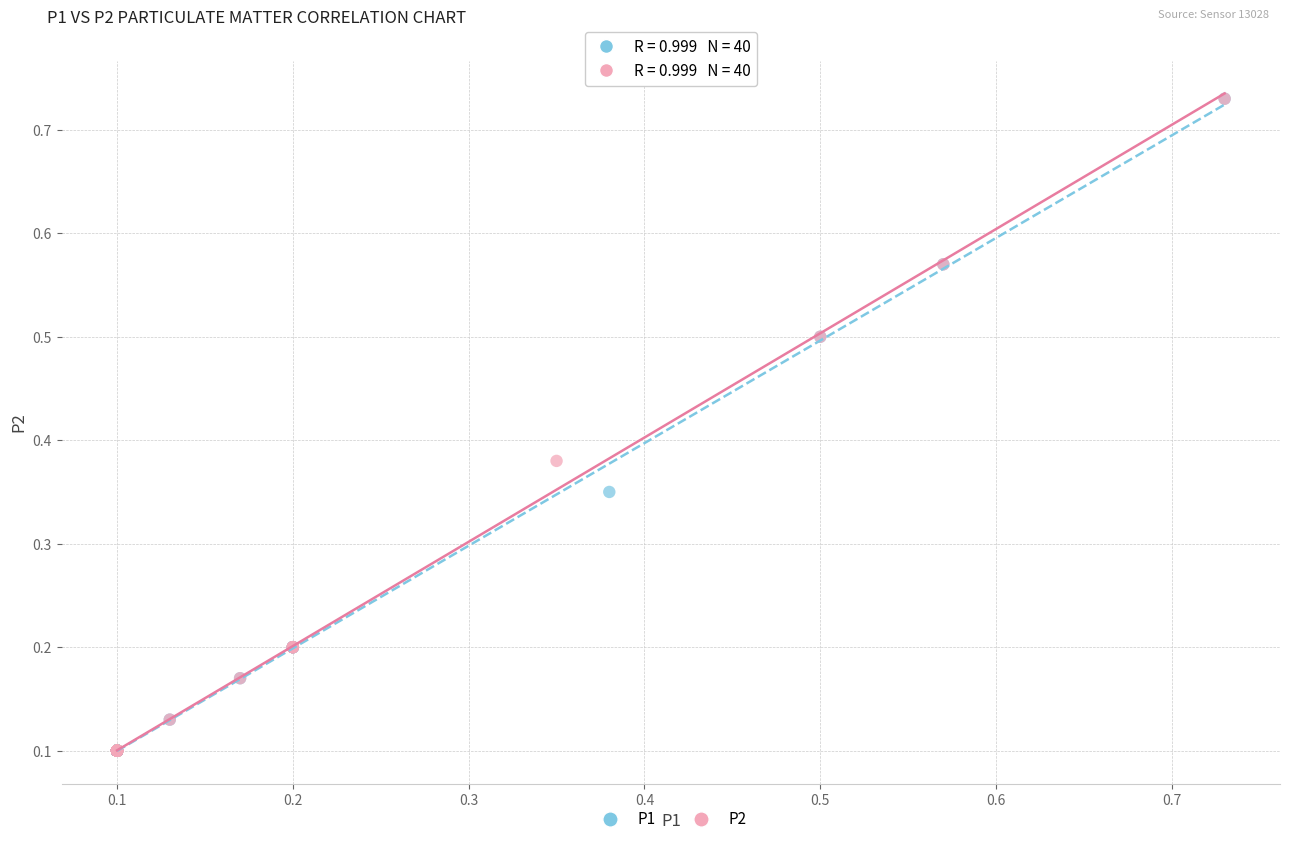

What are all the series names shown in the legend?

P1, P2